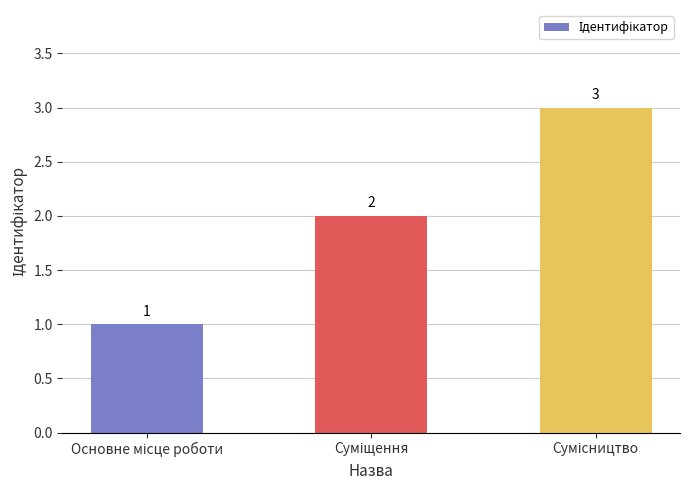

What is the sum of all values?

6